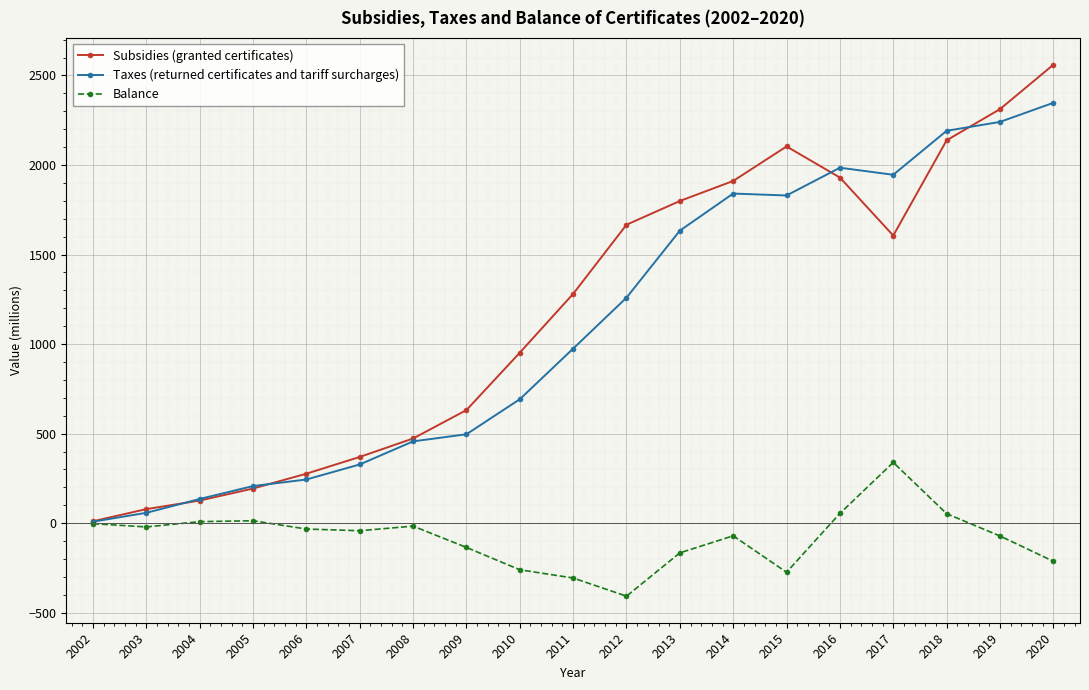

What is the difference between the maximum and minimum values in the Balance series?

746.7